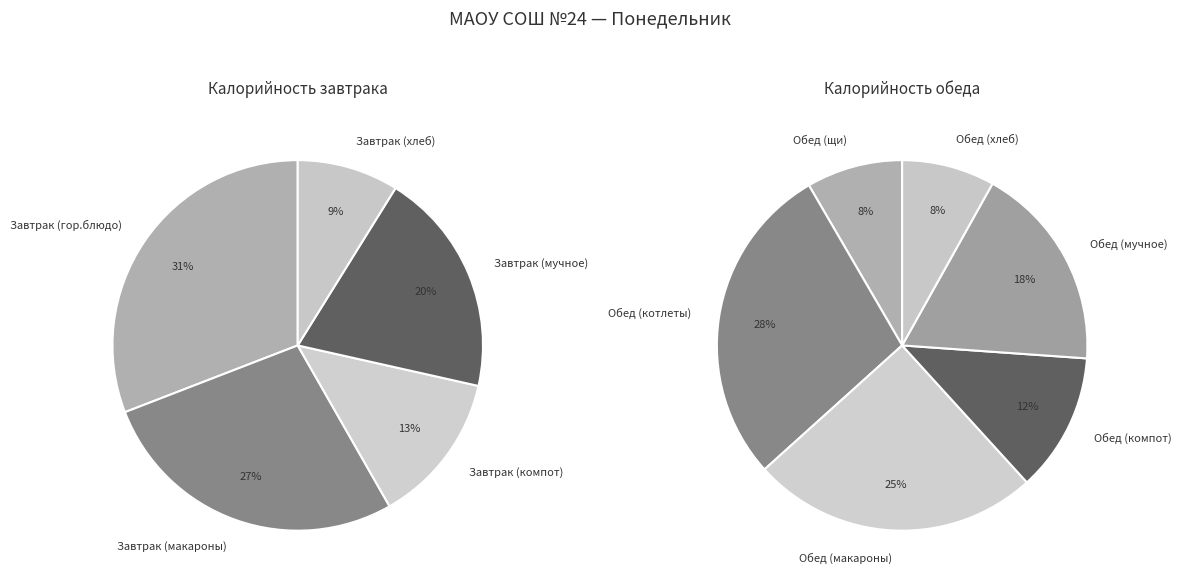

To the nearest percent, what percentage of the pie is Завтрак (компот)?

13%